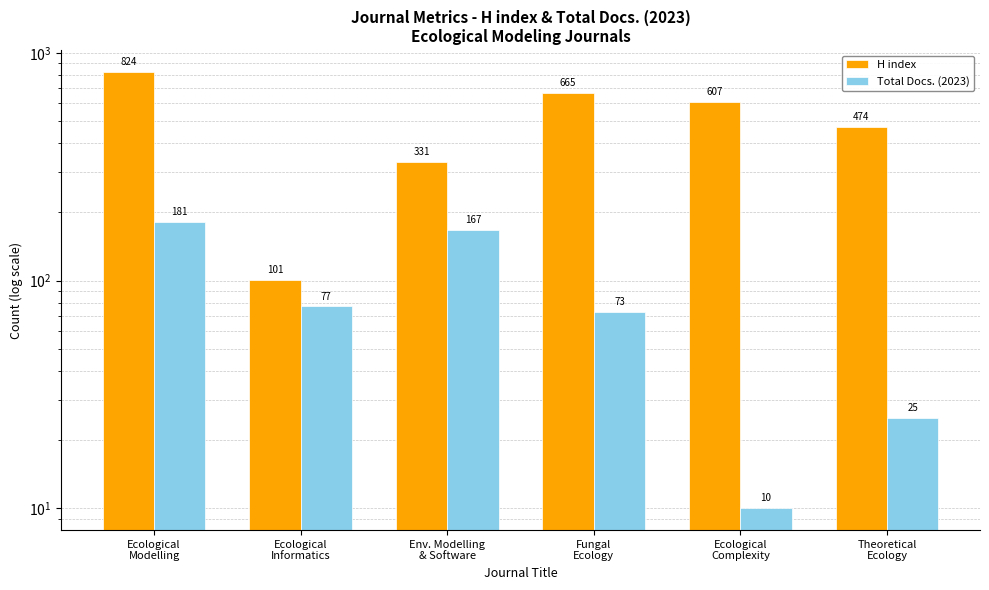

What is the minimum value for Total Docs. (2023)?

10